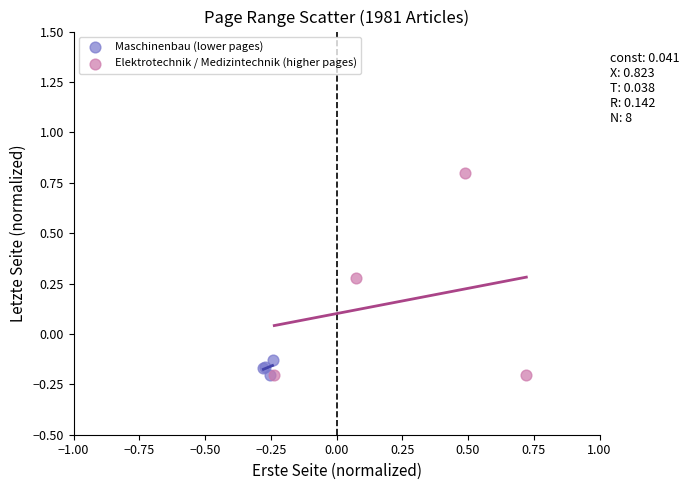

Which series contains the highest Y value?

Elektrotechnik / Medizintechnik (higher pages)